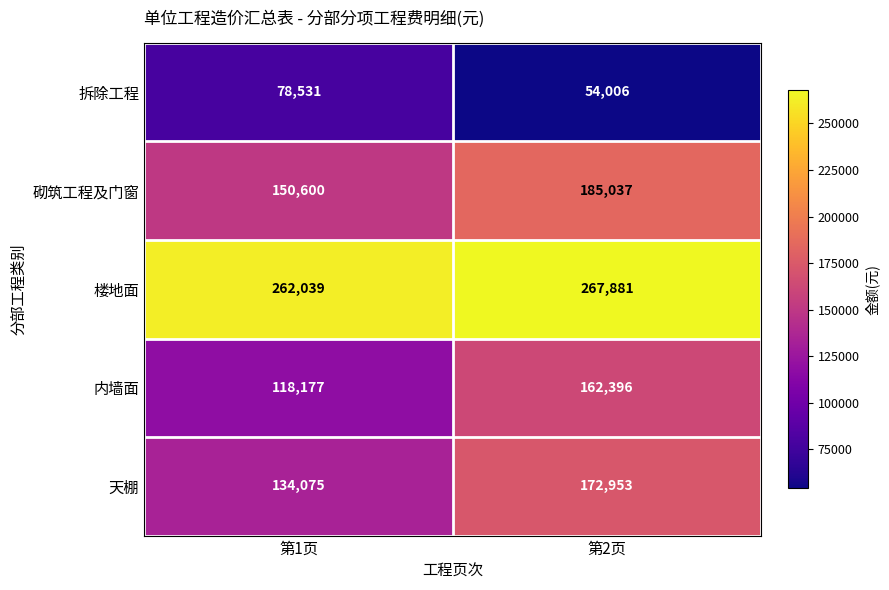

Rank the series at 第1页 from highest to lowest value.

楼地面, 砌筑工程及门窗, 天棚, 内墙面, 拆除工程